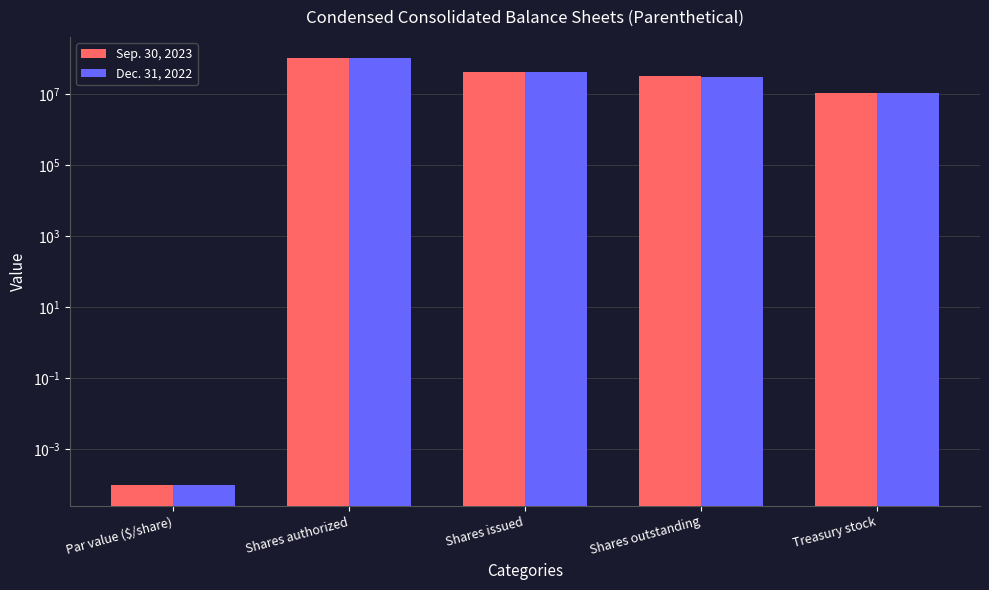

At which category does the chart reach its peak across all series?

Shares authorized